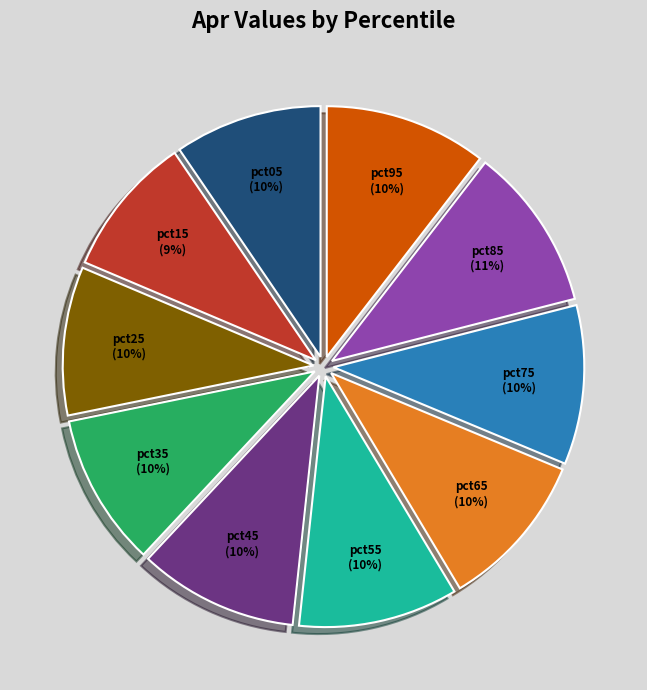

To the nearest percent, what is the average slice percentage?

10%